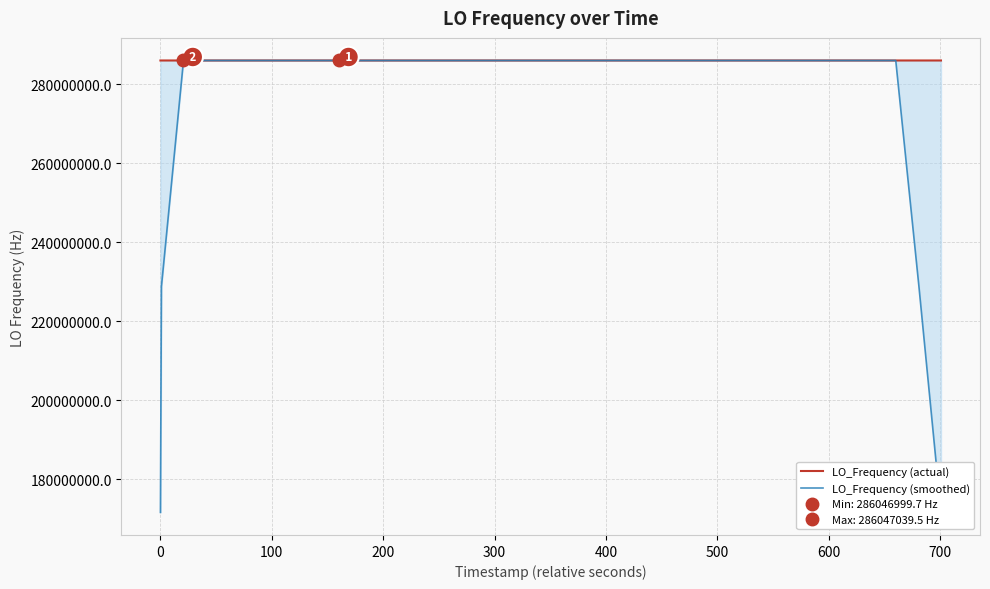

How many times do LO_Frequency (smoothed) and LO_Frequency (actual) cross each other?

16